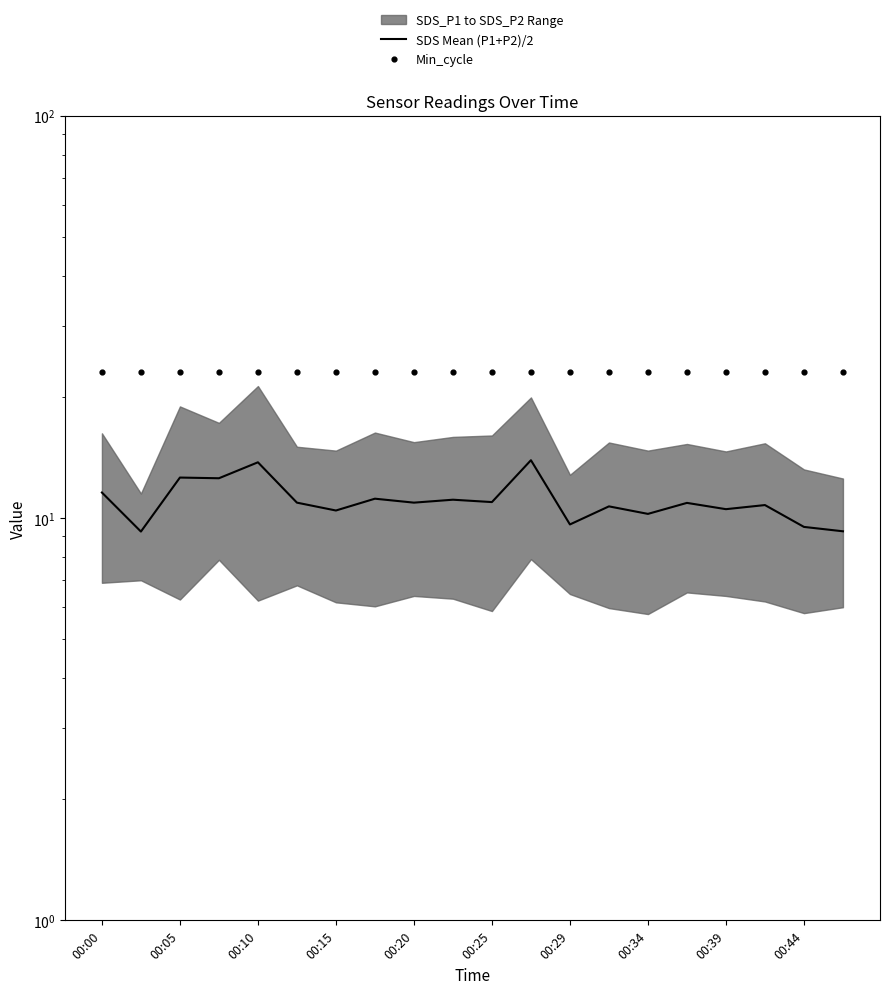

At which category is the sum across all series the highest?

11